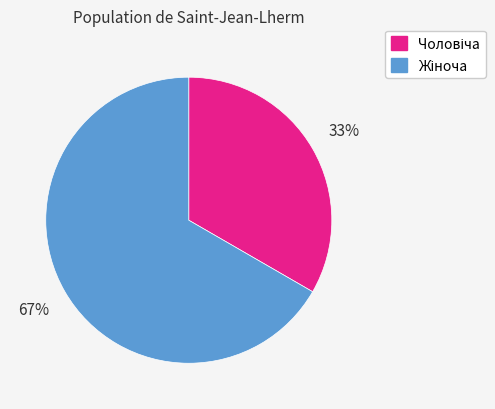

Does any single category account for the majority?

Yes